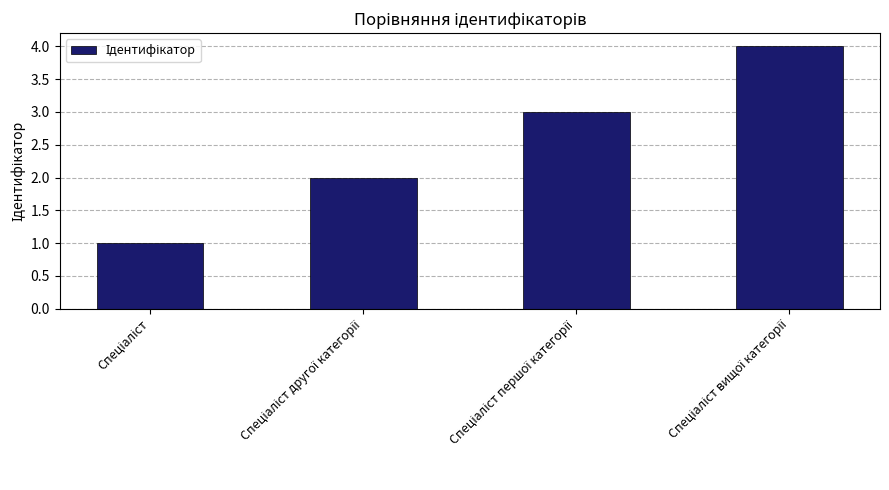

What is the maximum value shown in the chart?

4